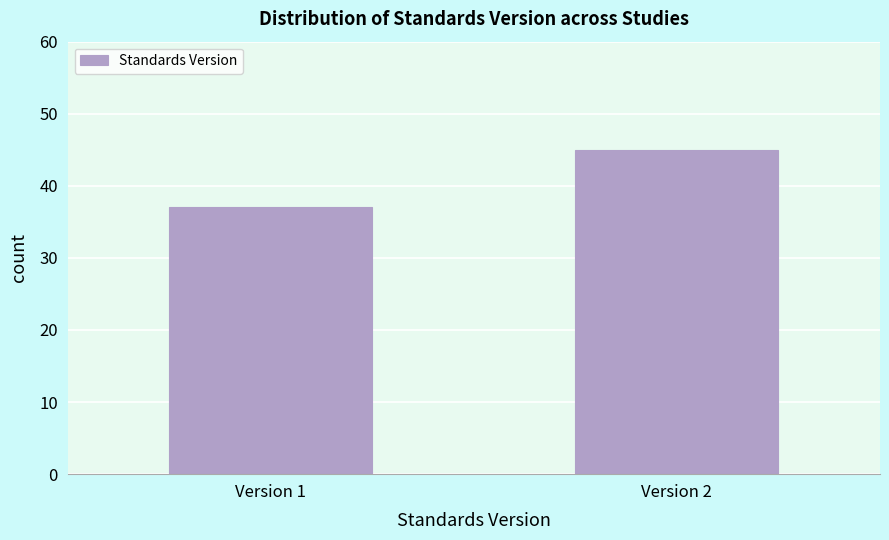

Reading left to right, what are all the values shown in this chart?

Version 1=37	Version 2=45